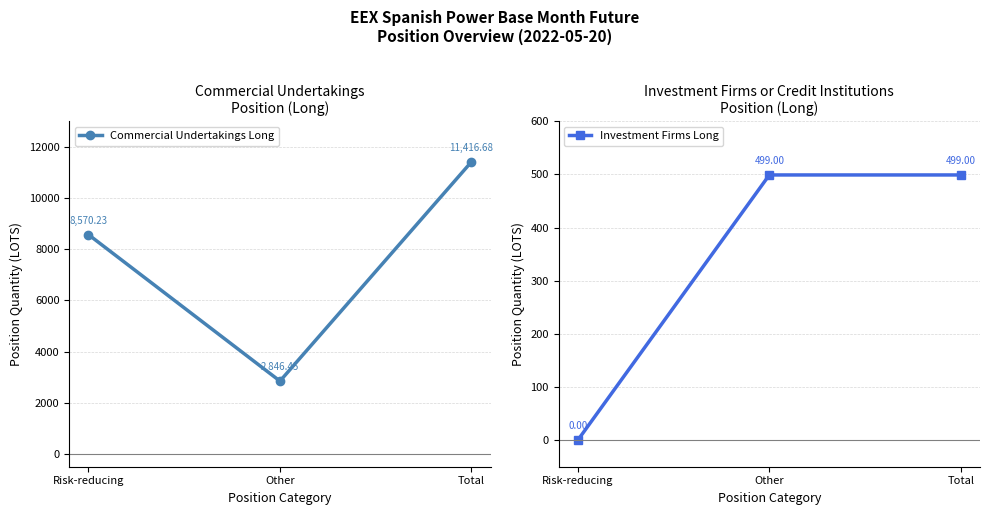

At how many categories does at least one series exceed 8726?

1